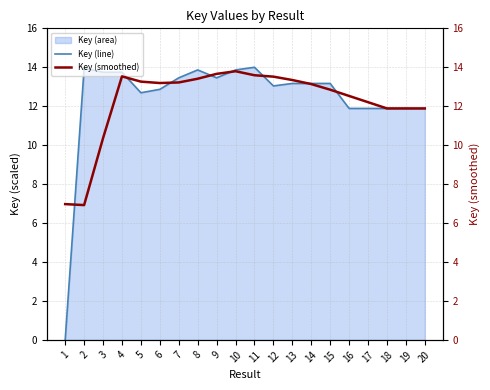

What is the value of the Key (smoothed) point at the 12th from the left?

13.5